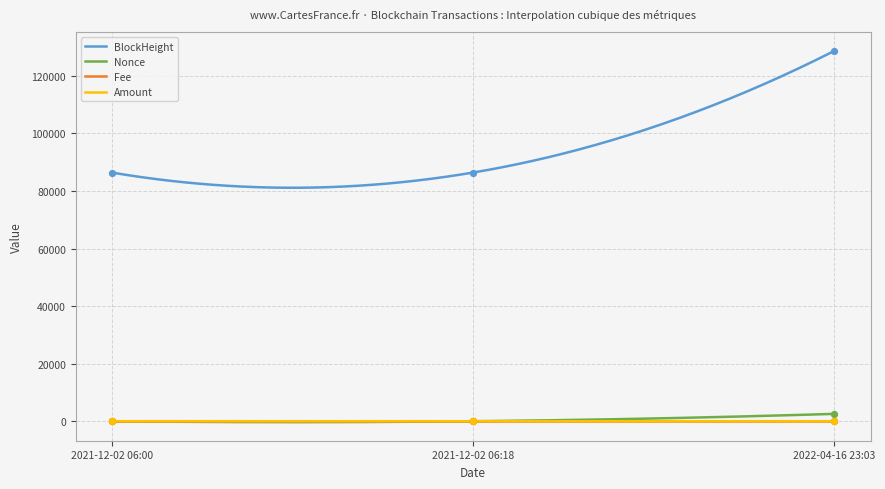

At which category is the sum across all series the highest?

2022-04-16 23:03